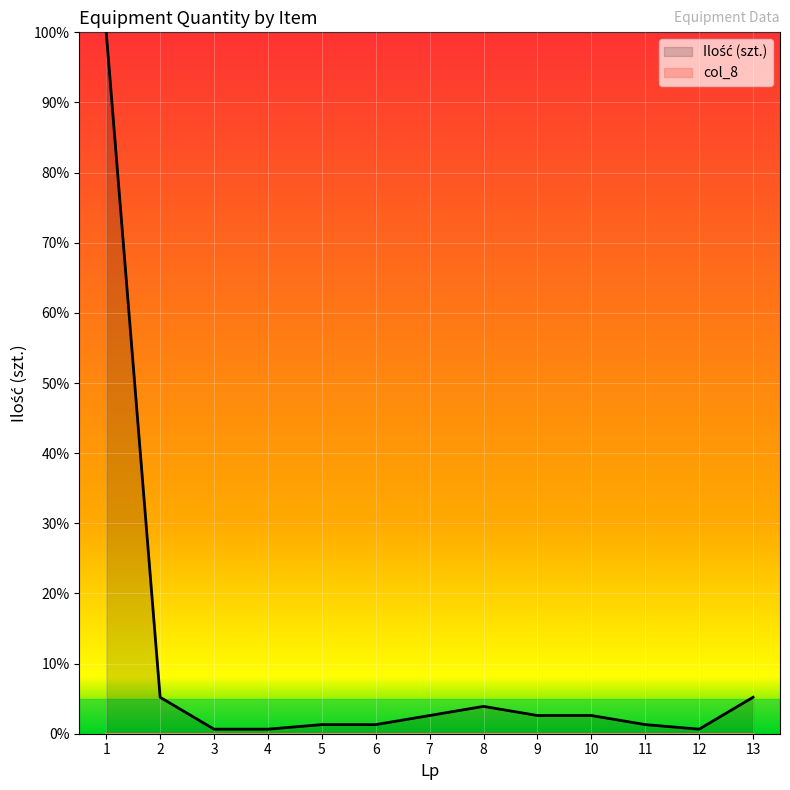

How many lines are shown in the chart?

2